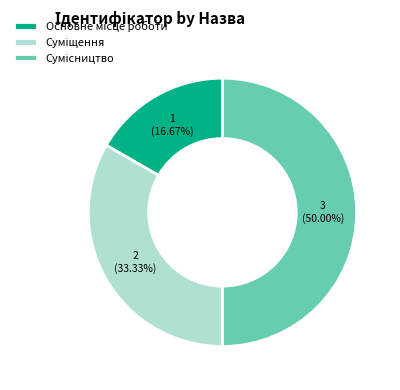

How many slices are in this pie chart?

3